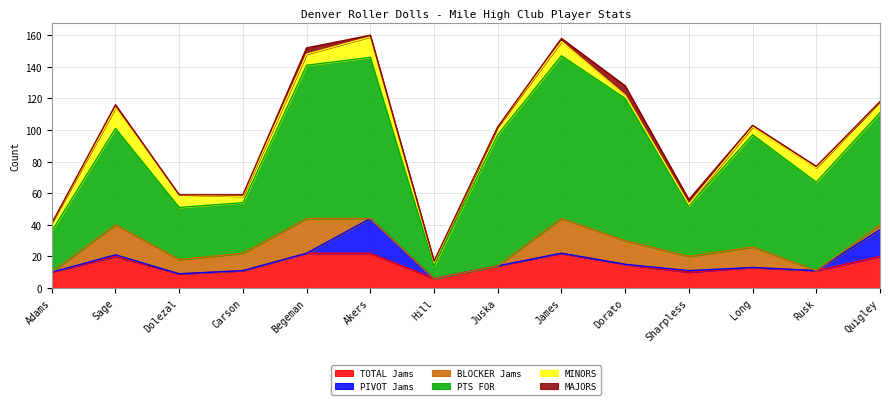

How many categories are shown in the chart?

14